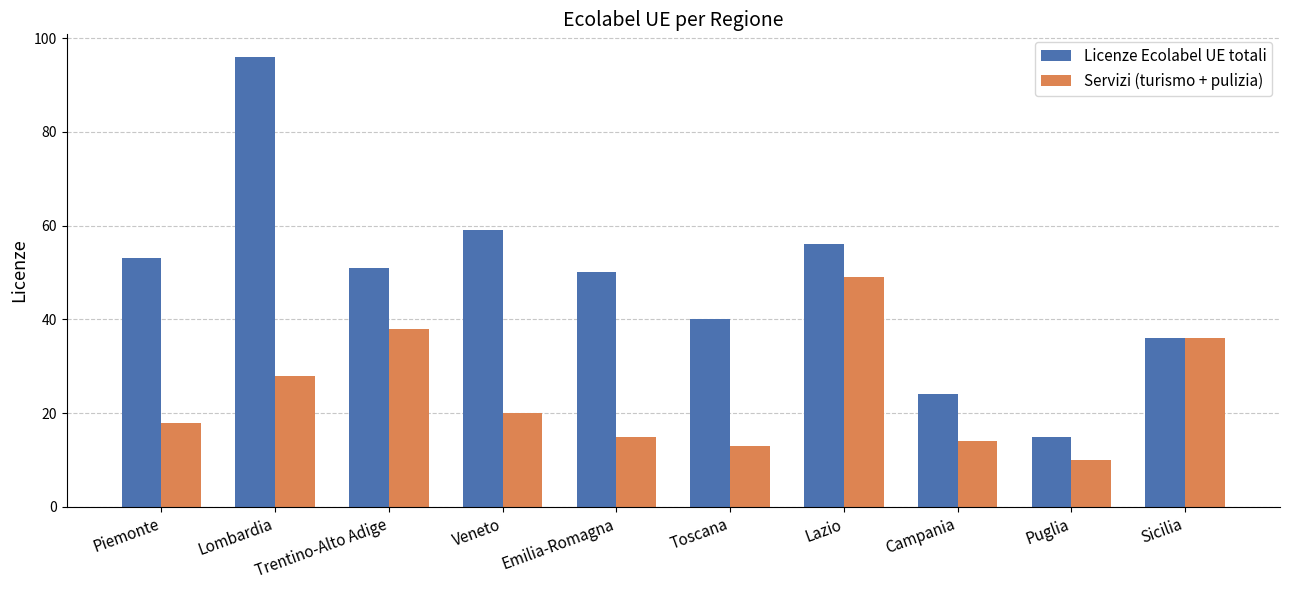

How many values in the Servizi (turismo + pulizia) series are below 20?

5